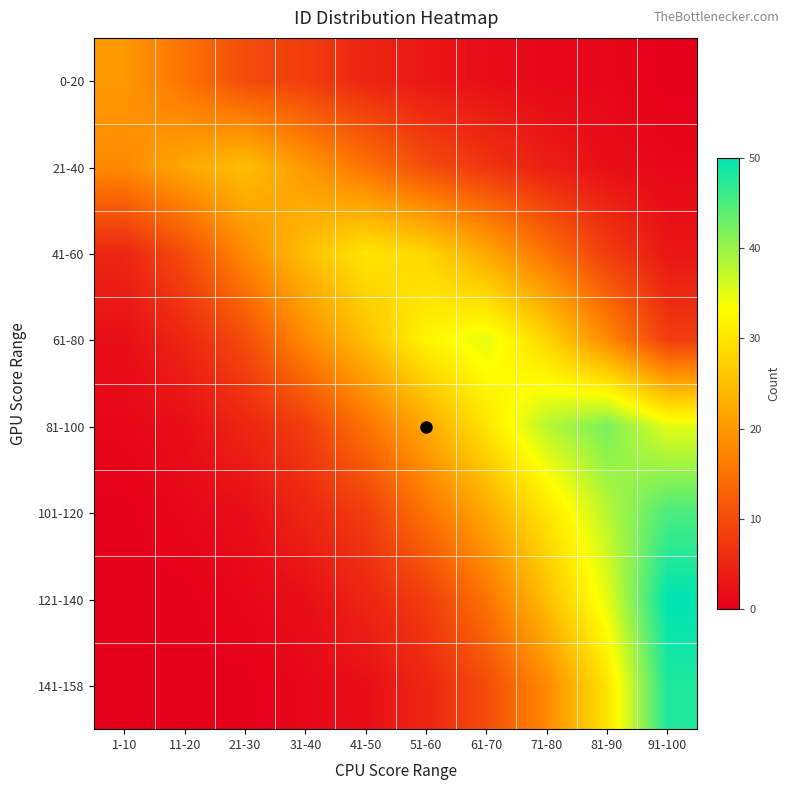

Reading left to right, list all the values displayed in this chart.

0-20: 1-10=20	11-20=15	21-30=10	31-40=8	41-50=5	51-60=3	61-70=2	71-80=1	81-90=1	91-100=0
21-40: 1-10=18	11-20=22	21-30=25	31-40=20	41-50=15	51-60=10	61-70=7	71-80=4	81-90=2	91-100=1
41-60: 1-10=5	11-20=10	21-30=18	31-40=25	41-50=30	51-60=28	61-70=22	71-80=15	81-90=8	91-100=3
61-80: 1-10=2	11-20=5	21-30=10	31-40=18	41-50=25	51-60=32	61-70=35	71-80=28	81-90=18	91-100=8
81-100: 1-10=1	11-20=2	21-30=5	31-40=8	41-50=15	51-60=22	61-70=30	71-80=38	81-90=42	91-100=35
101-120: 1-10=0	11-20=1	21-30=2	31-40=5	41-50=8	51-60=15	61-70=22	71-80=30	81-90=38	91-100=45
121-140: 1-10=0	11-20=0	21-30=1	31-40=2	41-50=5	51-60=8	61-70=15	71-80=25	81-90=35	91-100=50
141-158: 1-10=0	11-20=0	21-30=0	31-40=1	41-50=2	51-60=5	61-70=10	71-80=18	81-90=30	91-100=48